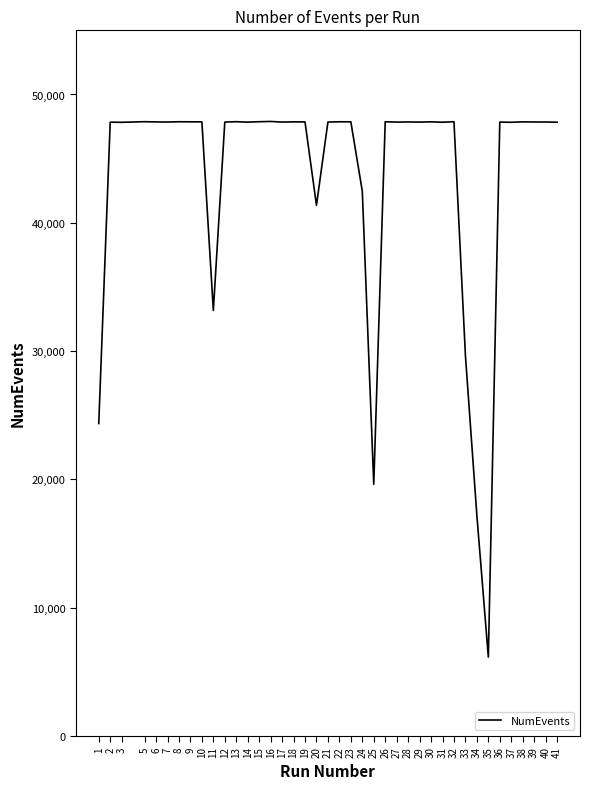

What is the greatest value displayed?

47898